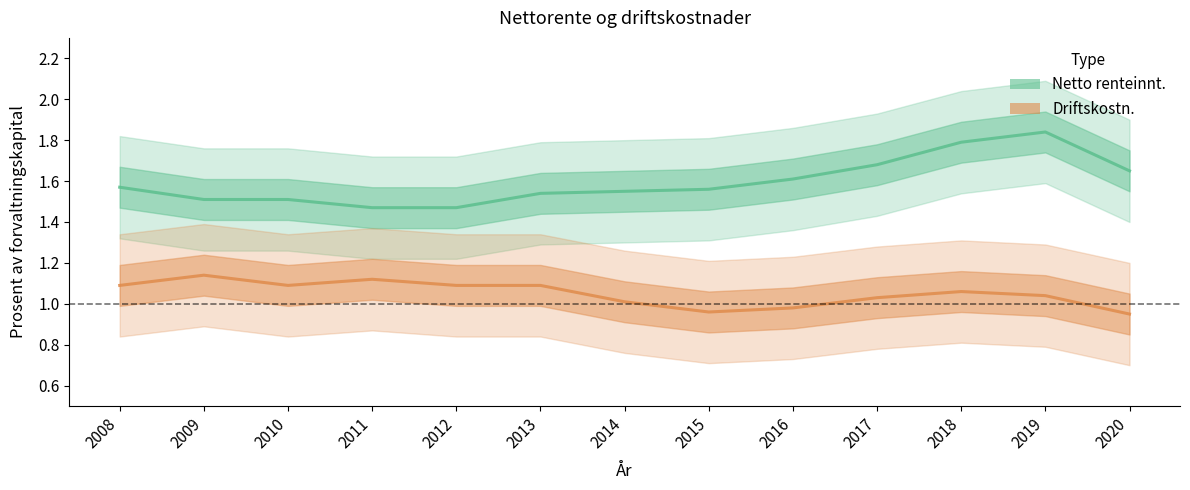

Is it true that Netto renteinnt. equals 0.5 at 2013?

False